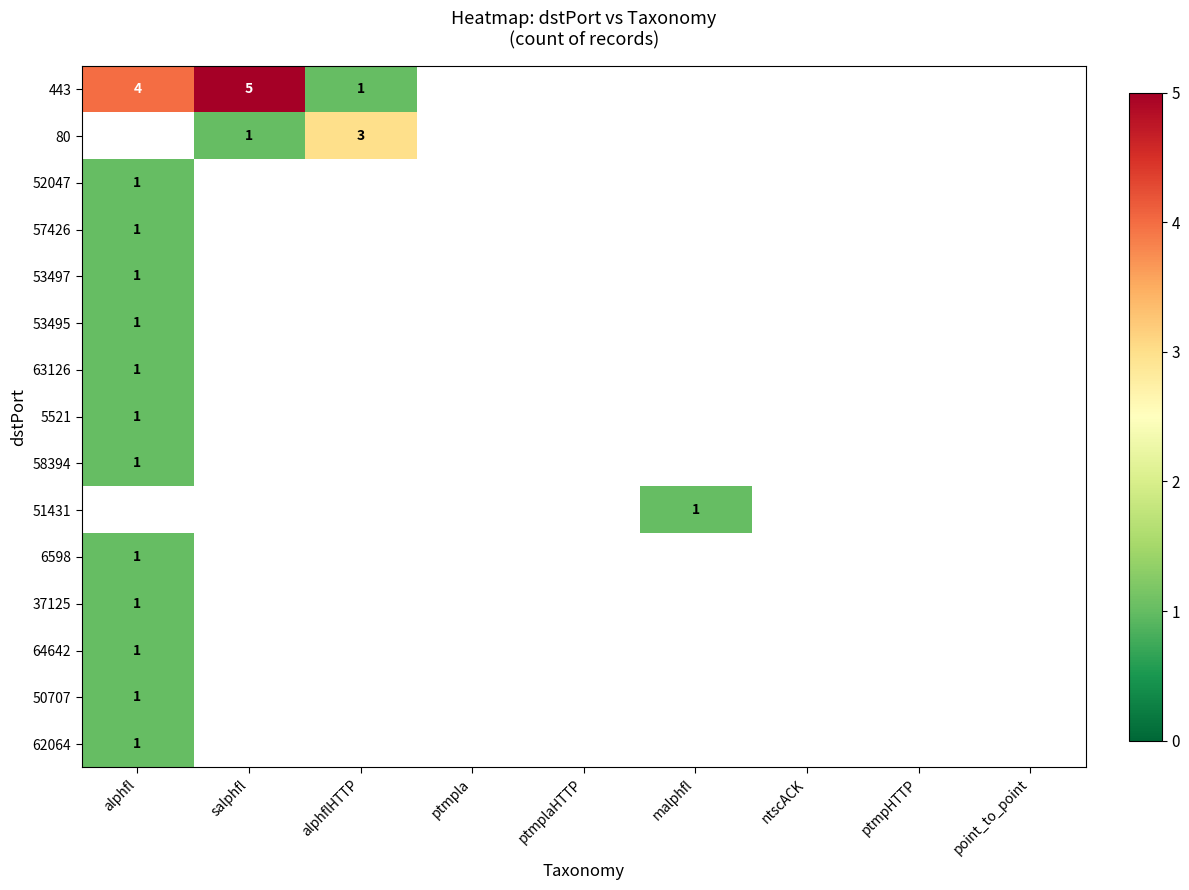

At how many categories does at least one series exceed 2?

3